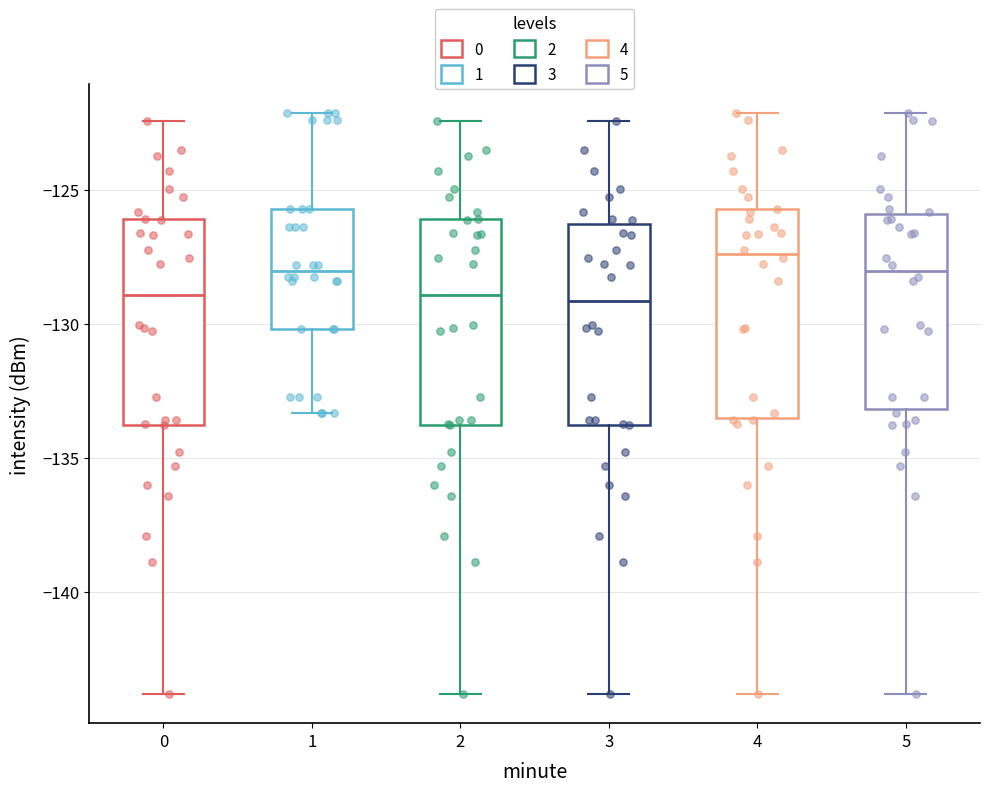

Which box has the highest median line?

4